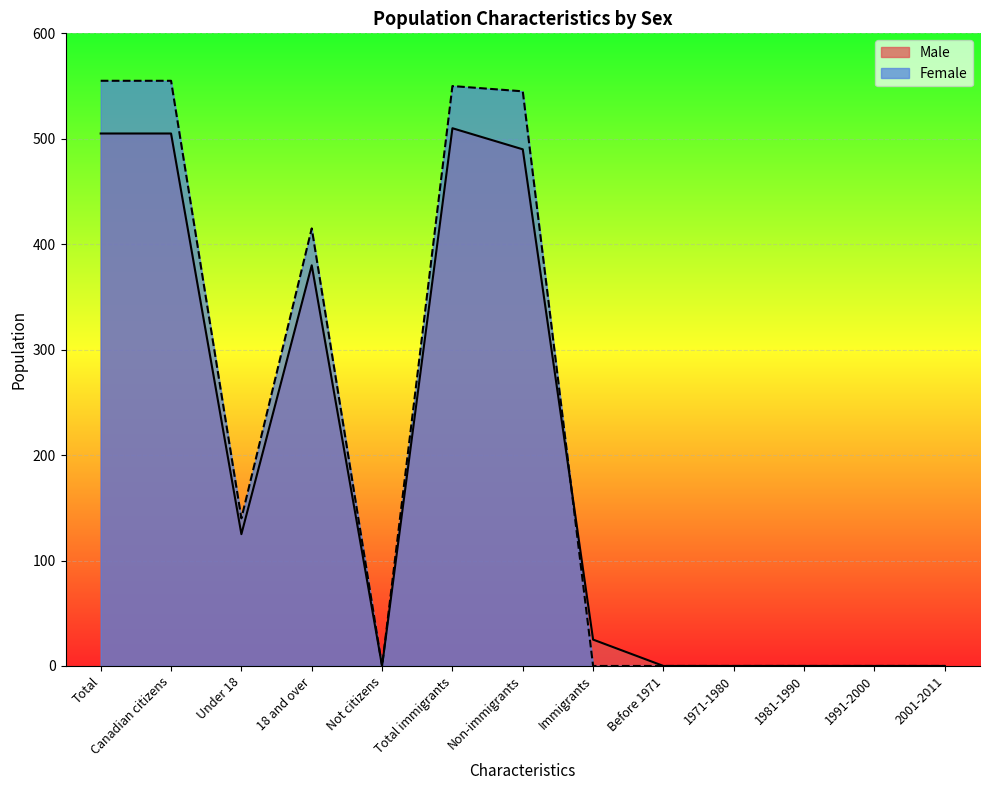

In Male, how many points are lower than both neighbors (excluding endpoints)?

2